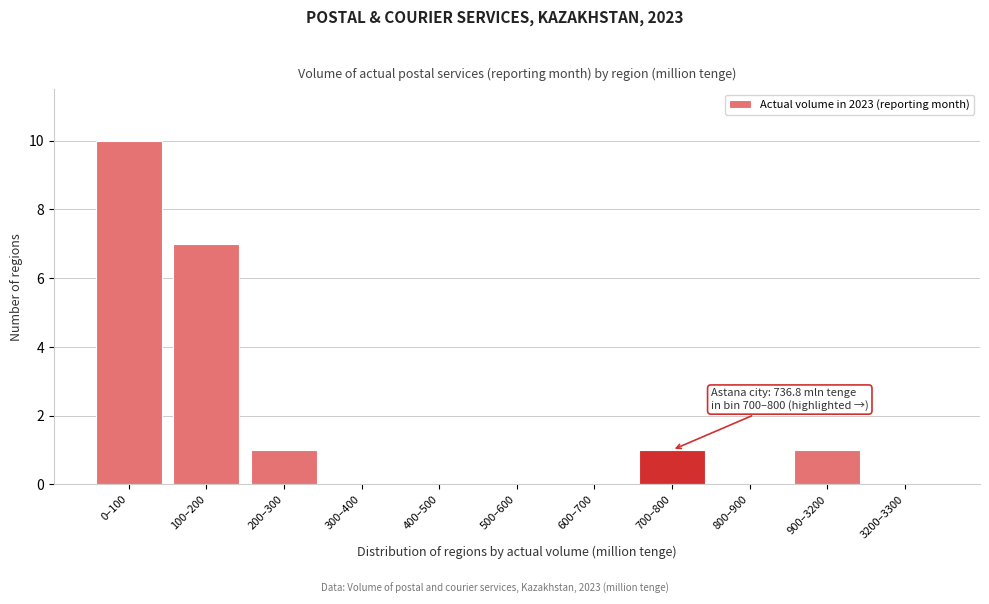

Reading left to right, transcribe all the data shown in this chart.

0–100=10	100–200=7	200–300=1	300–400=0	400–500=0	500–600=0	600–700=0	700–800=1	800–900=0	900–3200=1	3200–3300=0